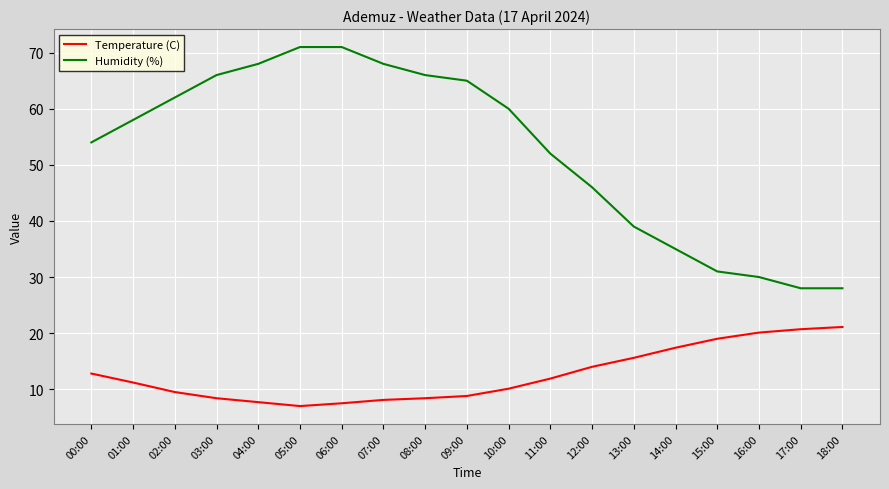

Which series has the widest spread of values?

Humidity (%)